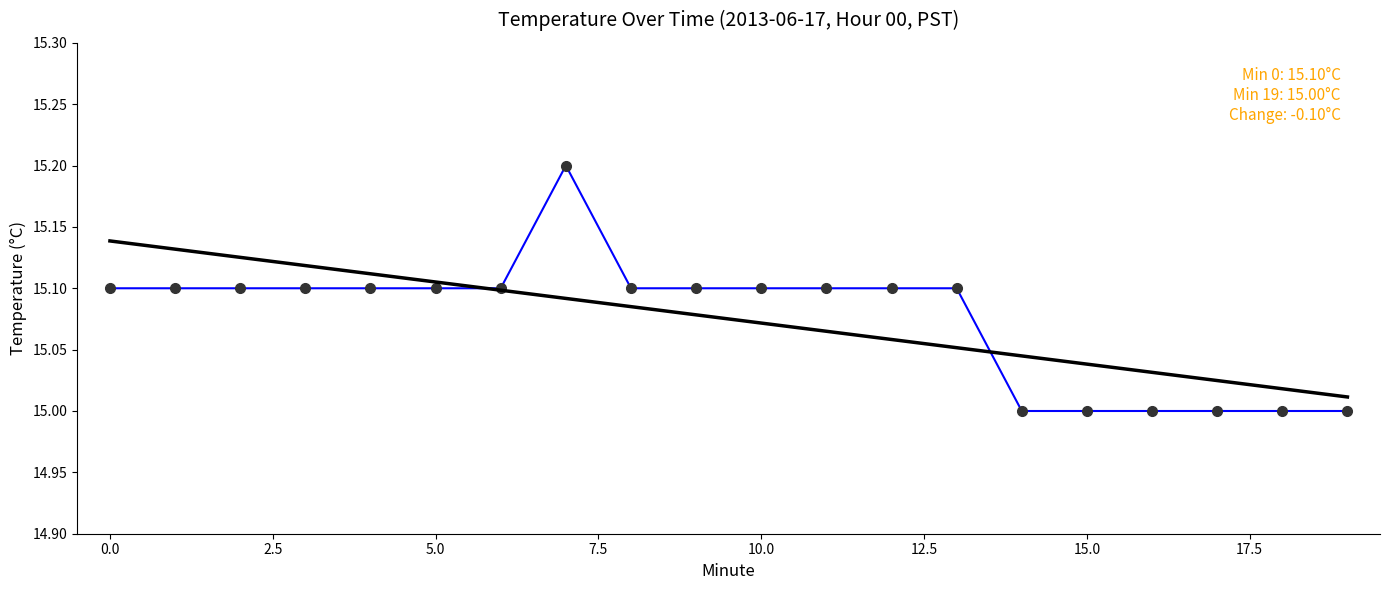

Where is the first local maximum?

7